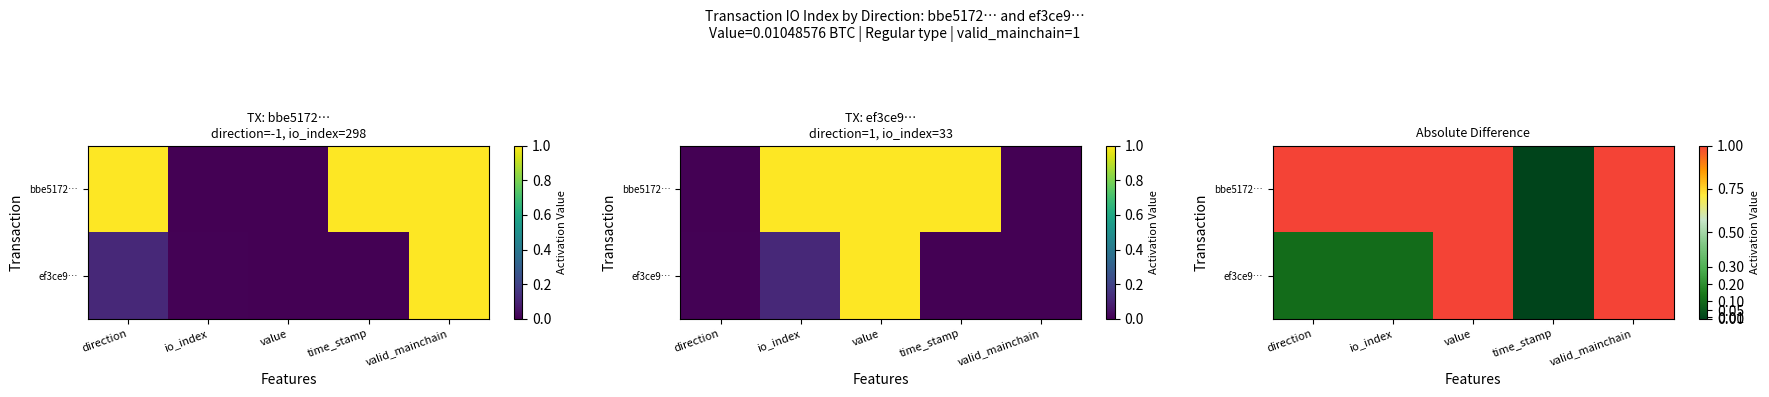

How many values in the bbe5172… series are below 1?

1